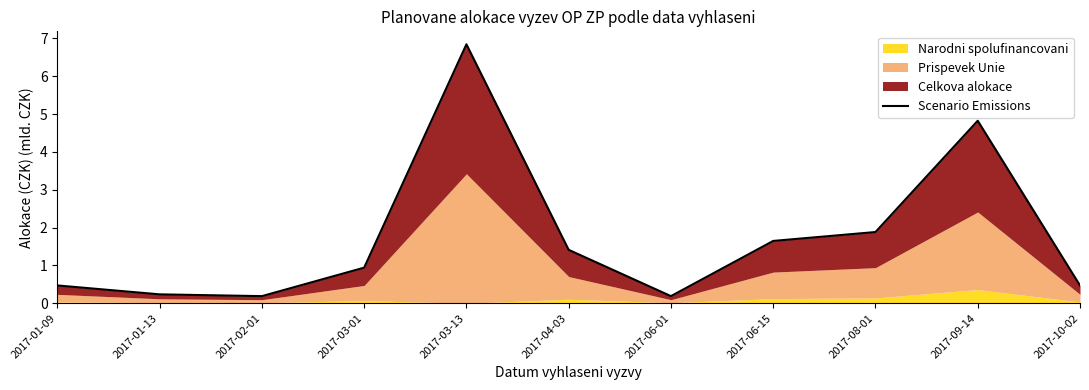

What is the change in value from 2017-03-01 to 2017-04-03?

+0.5